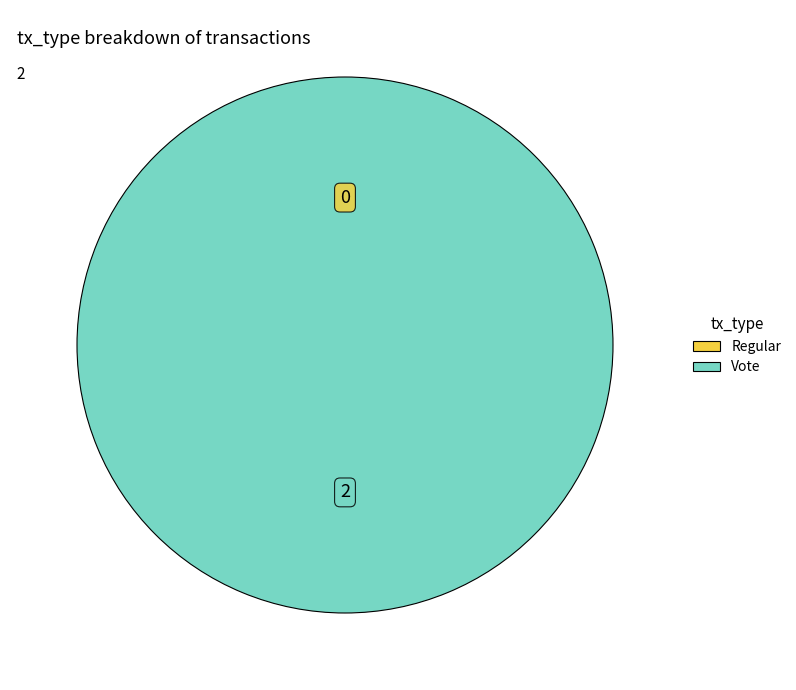

Which slice is the largest?

Vote (io_index=2)